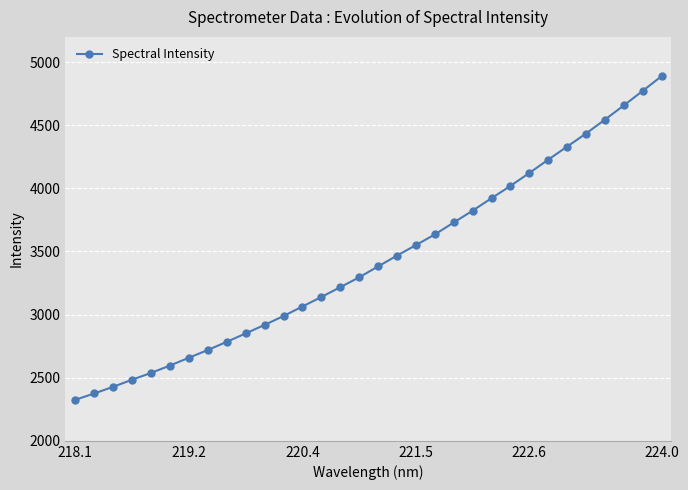

What is the smallest value displayed?

2325.3